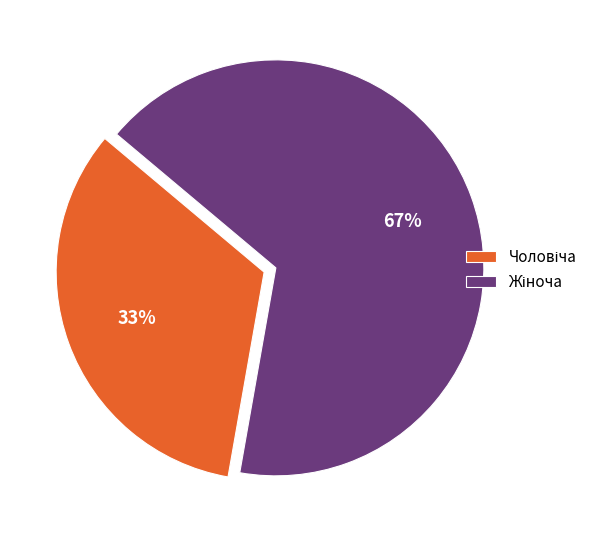

Does any single category account for the majority?

Yes